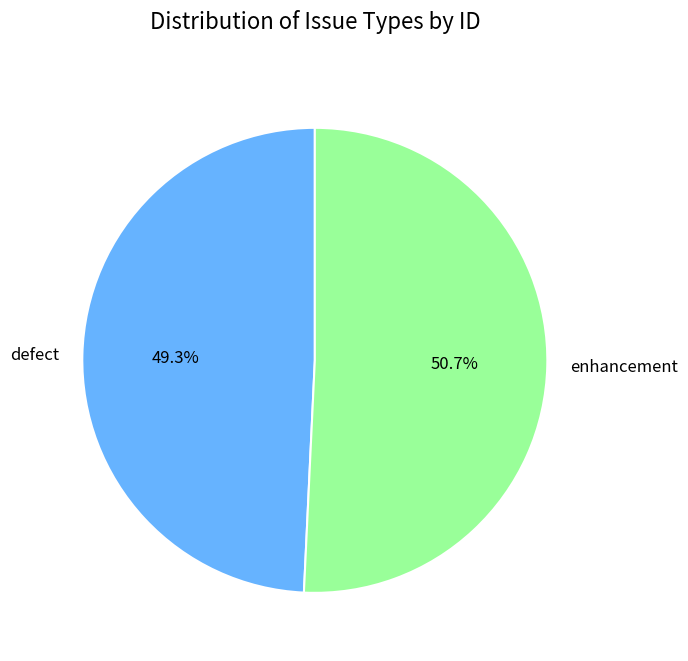

To the nearest percent, what is the average slice percentage?

50%